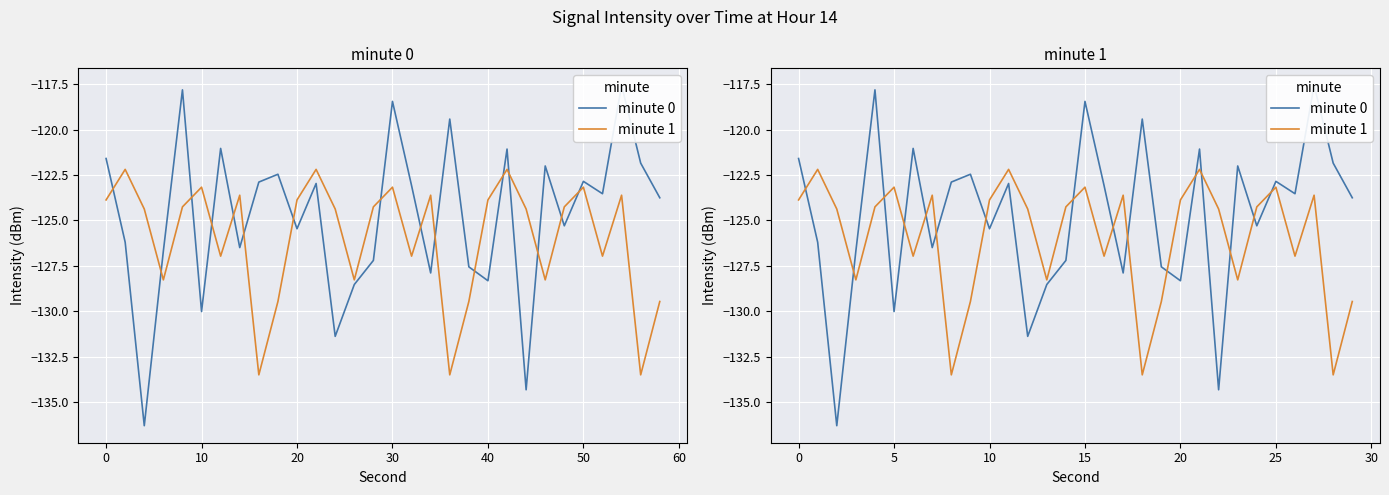

How many lines are shown in the chart?

2